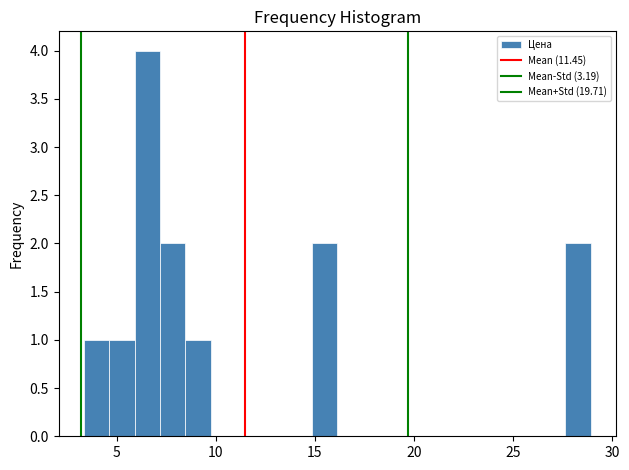

Around what value on the x-axis is the tallest bar? Give the approximate position of its centre, as read against the axis.

6.5